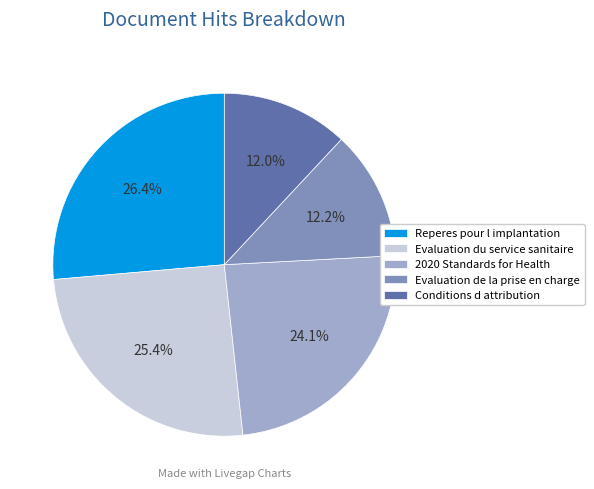

Is the sum of Evaluation du service sanitaire and 2020 Standards for Health greater than half?

No